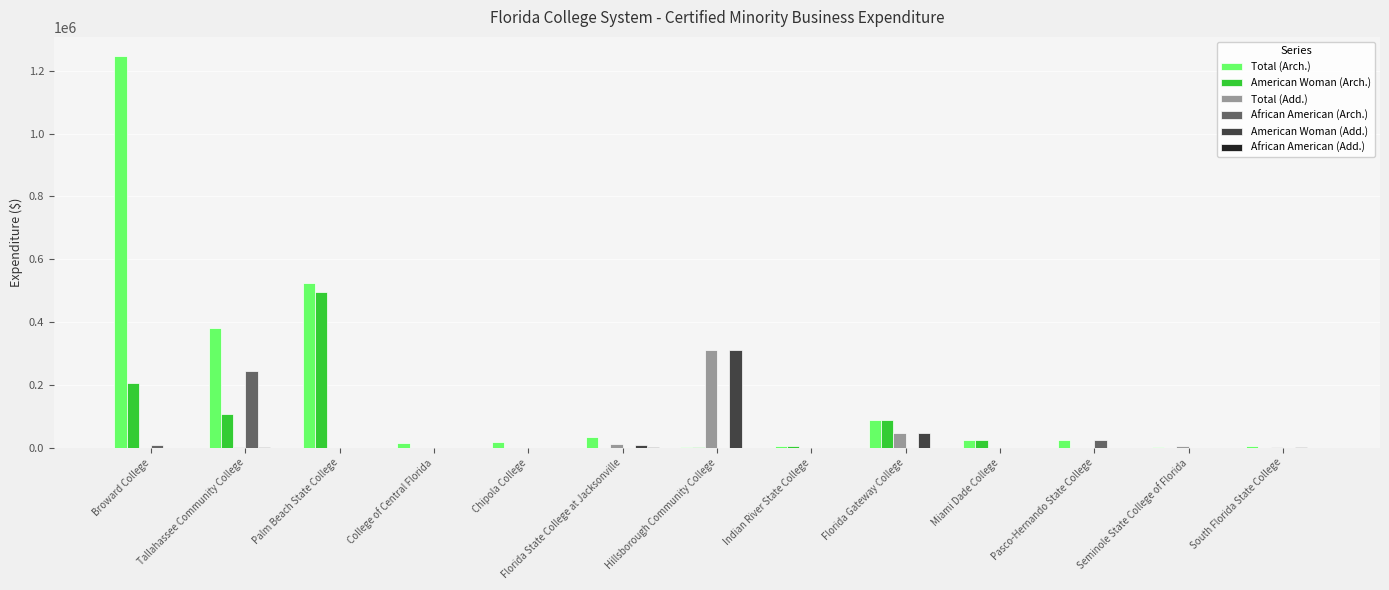

Which series changed the most between Palm Beach State College and Hillsborough Community College?

Total (Arch.)